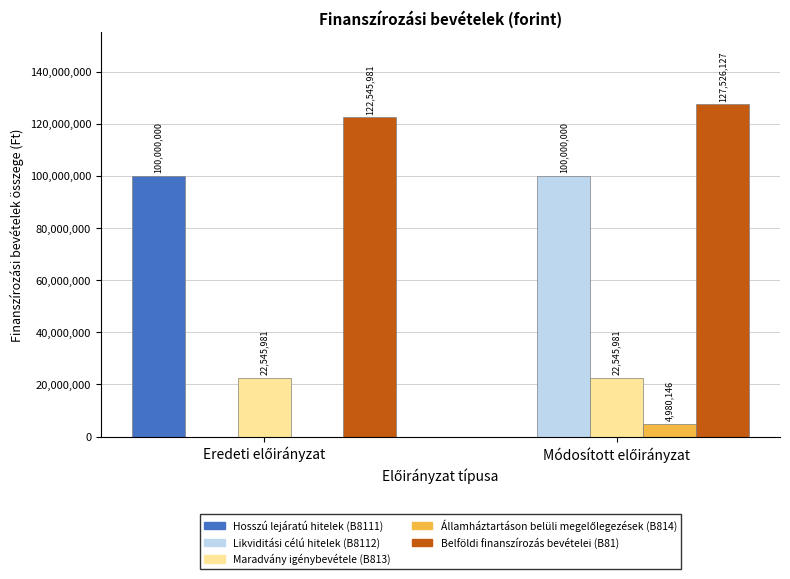

What is the maximum value shown in the chart?

127526127